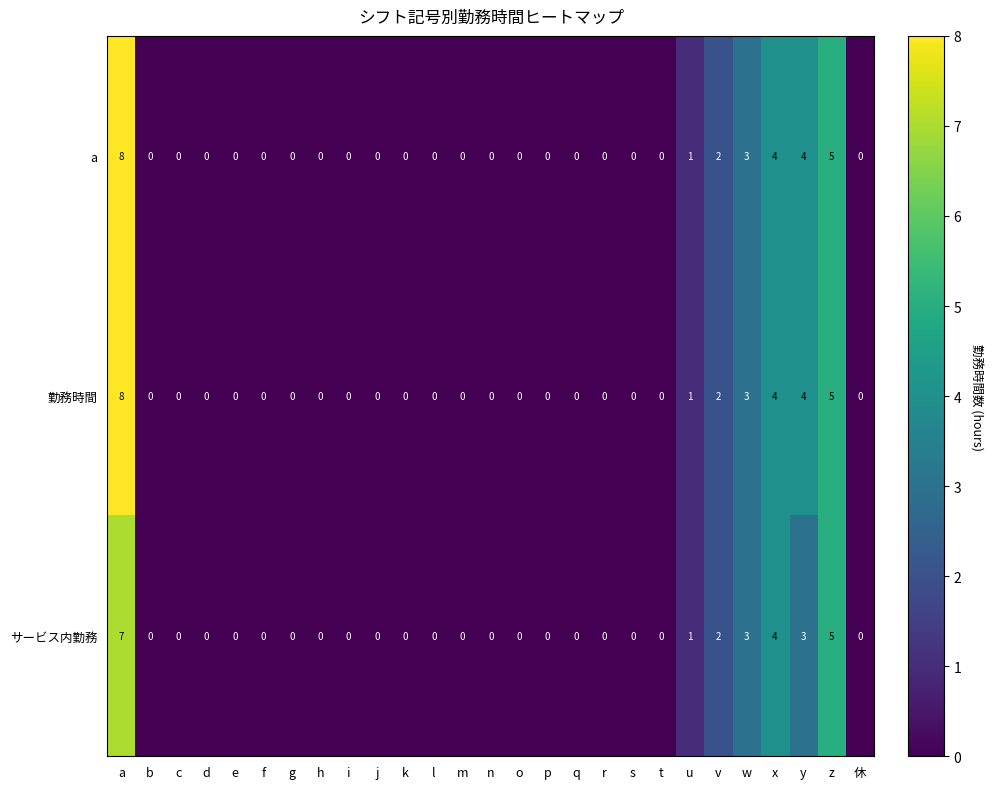

The 勤務時間 series shows 3 at k. True or false?

False